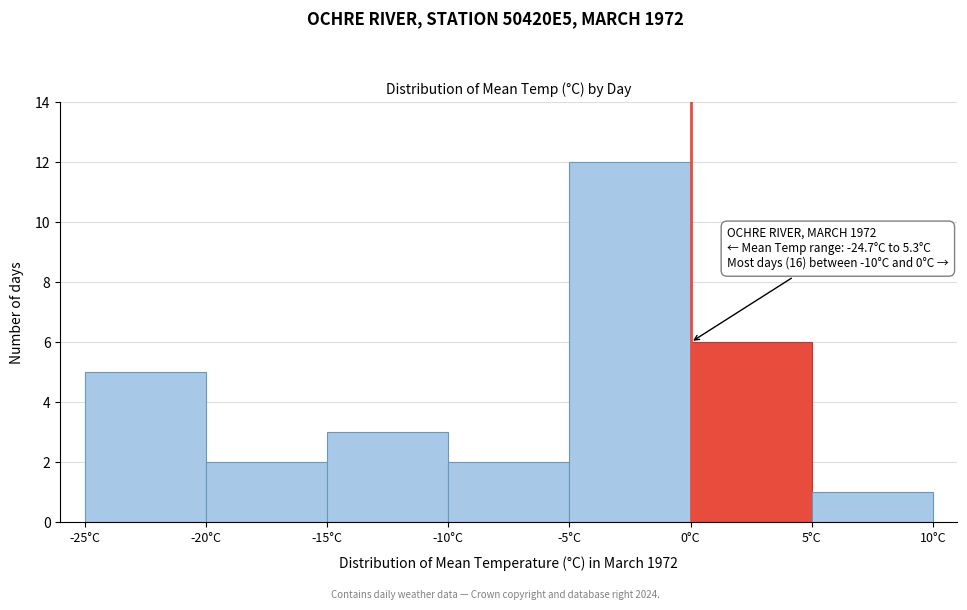

Which range on the x-axis has the tallest bar?

-5 to 0